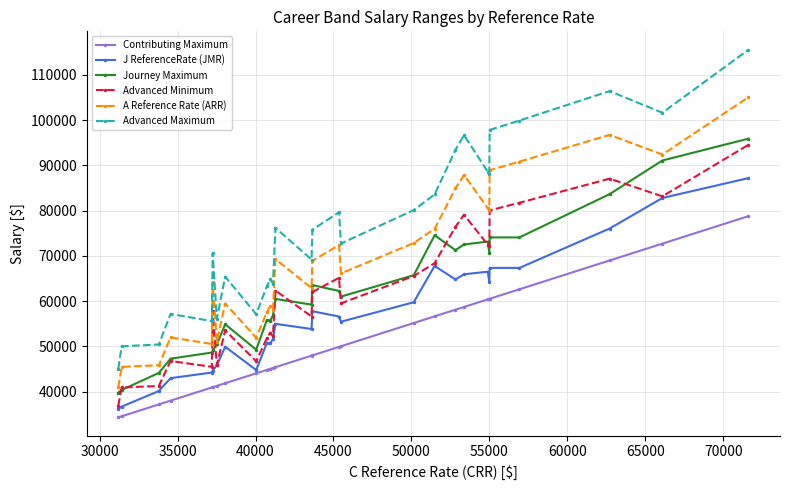

True or false: A Reference Rate (ARR) has more than 0 points higher than both neighbors.

True